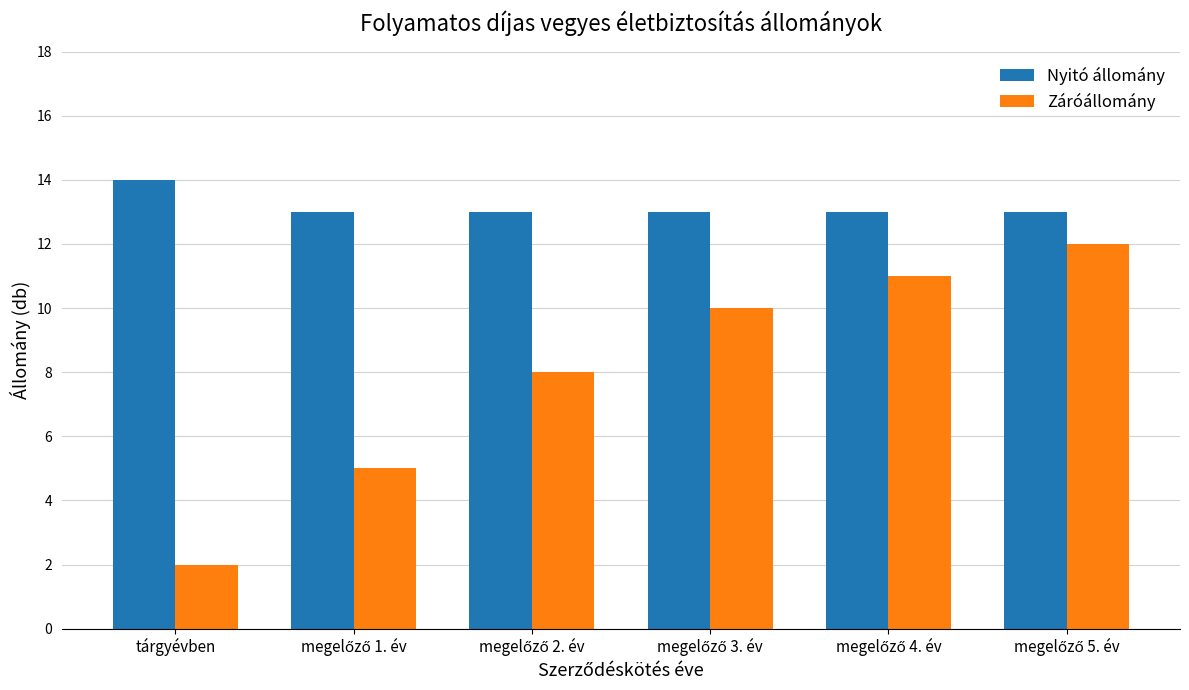

Reading left to right, list all the values displayed in this chart.

Nyitó állomány: 14	13	13	13	13	13
Záróállomány: 2	5	8	10	11	12